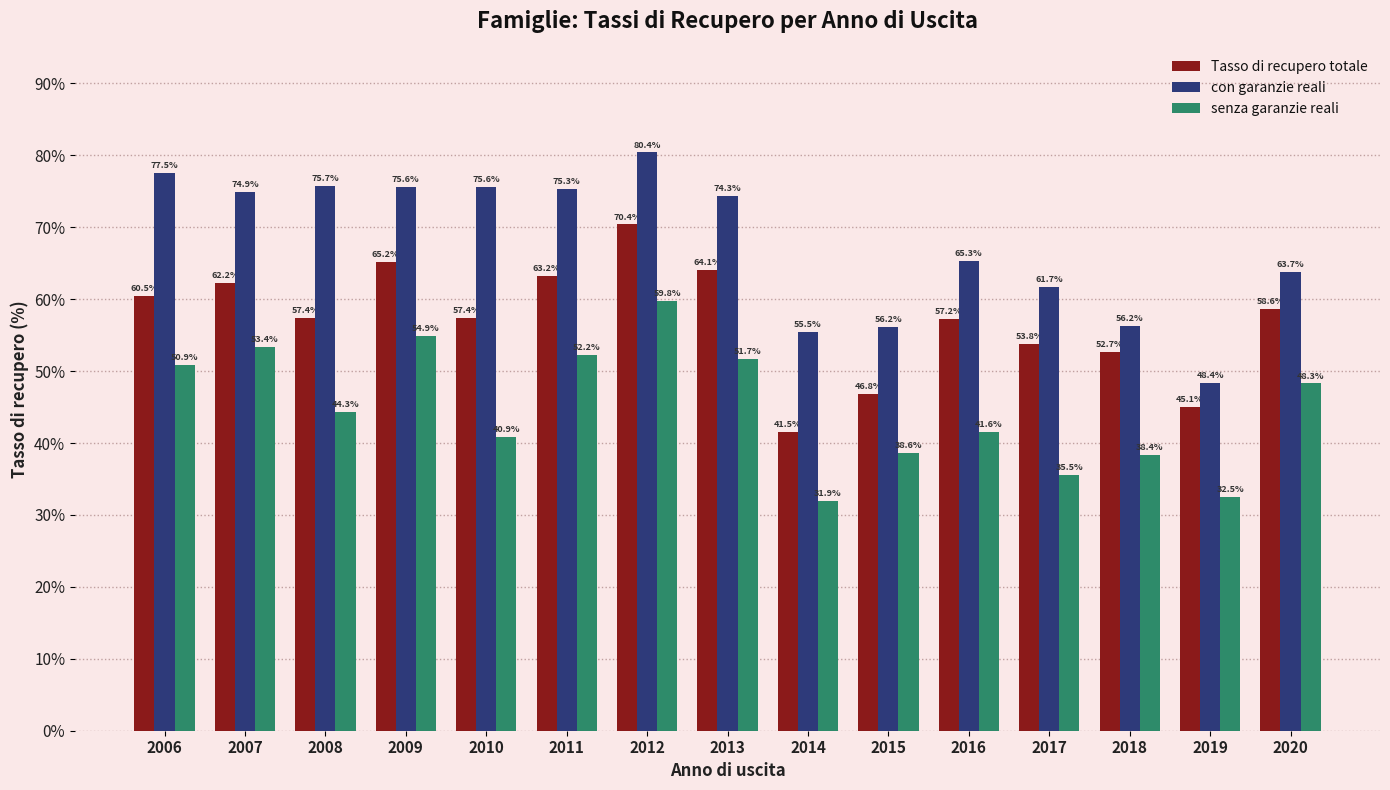

Does the chart contain any negative values?

No